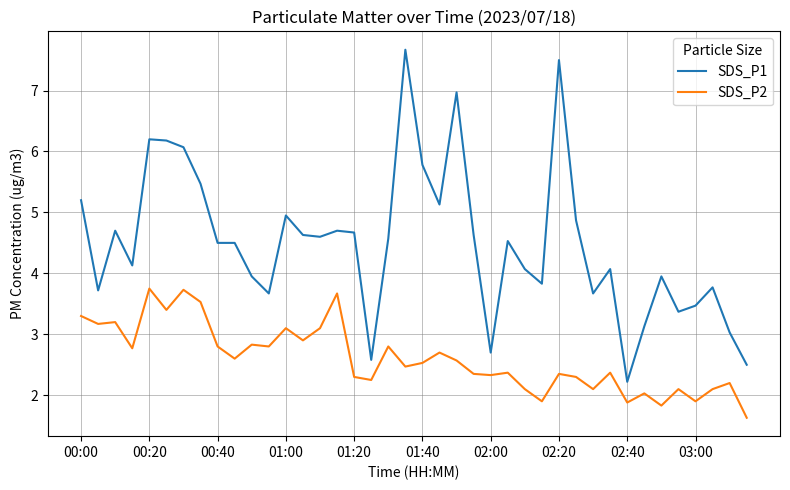

What is the difference between the maximum and minimum values in the SDS_P2 series?

2.1